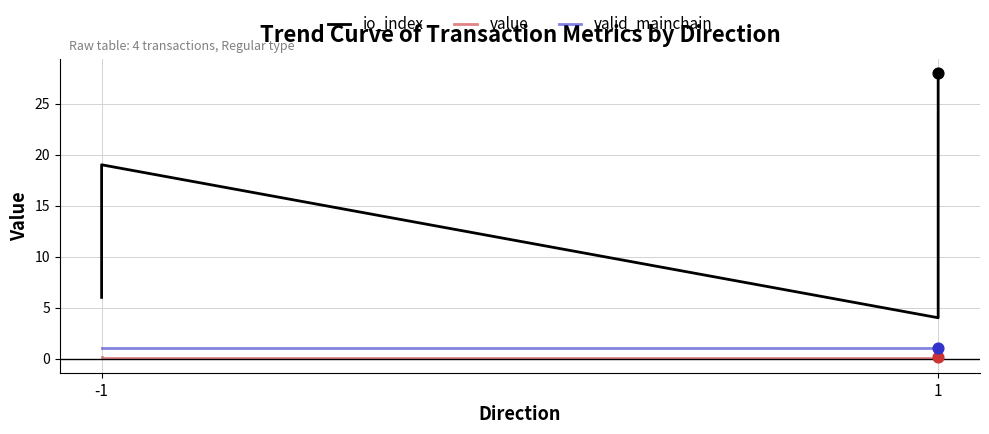

Which series has the largest total across all categories?

io_index